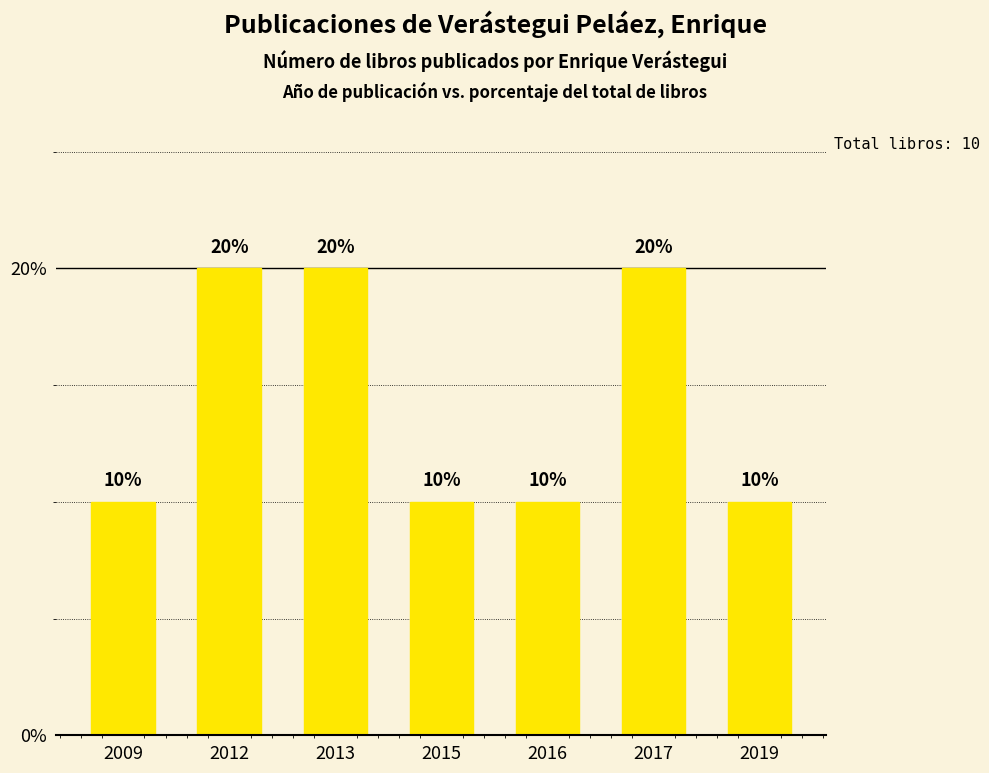

True or false: the data shows 20 at 2017.

True